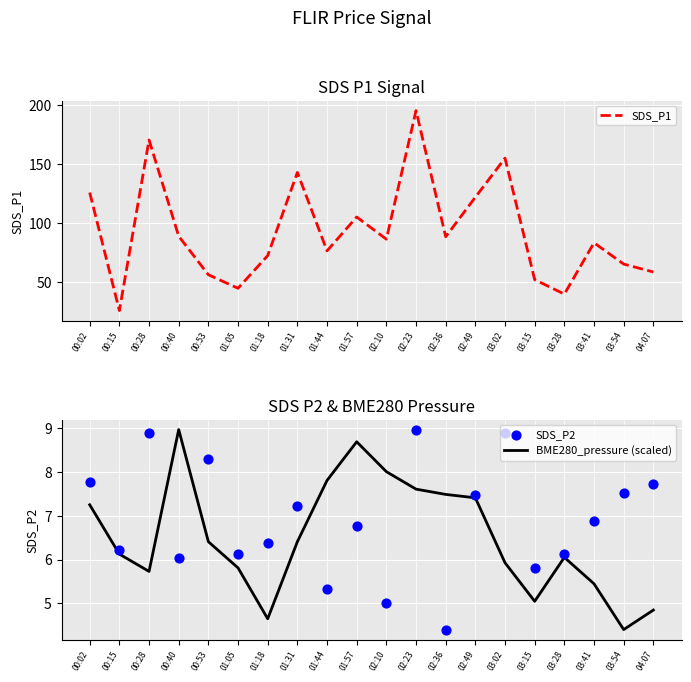

Which series has the widest spread of Y values?

SDS_P1